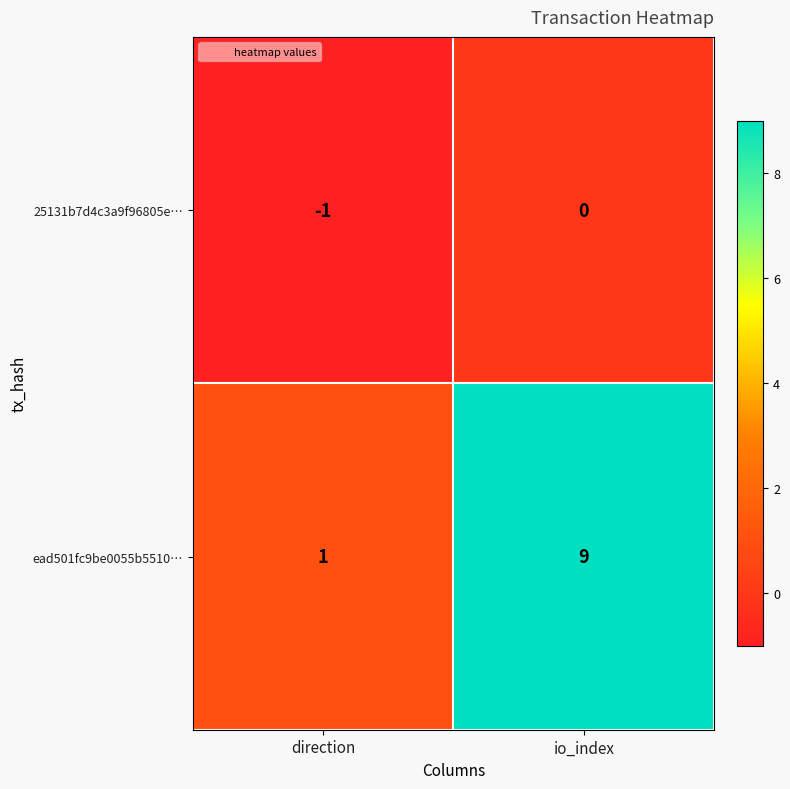

How many values in 25131b7d4c3a9f96805e… are below zero?

1